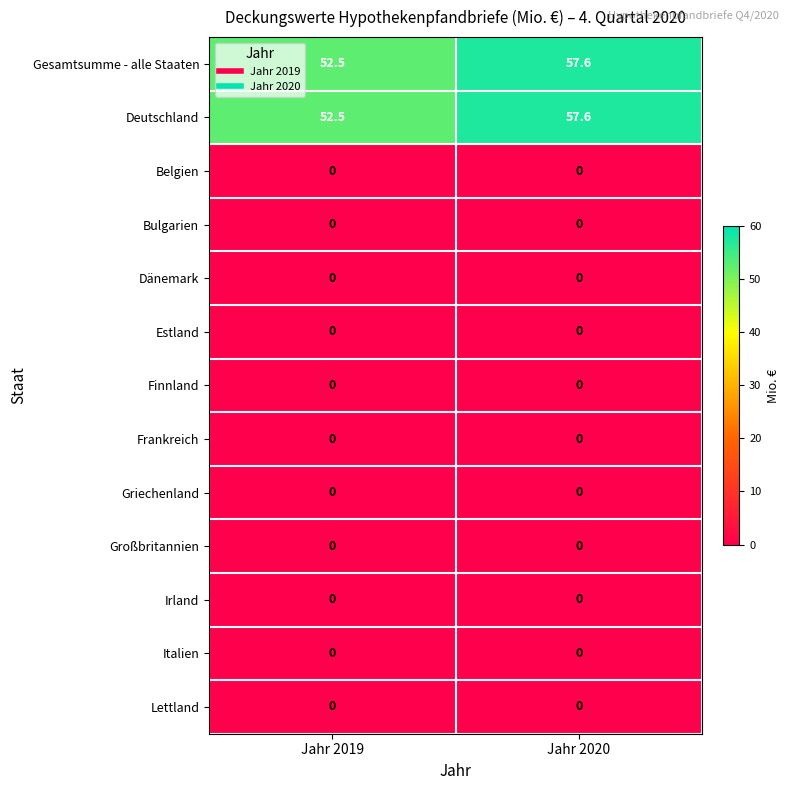

List the labels in order of Deutschland value, largest first.

Jahr 2020, Jahr 2019